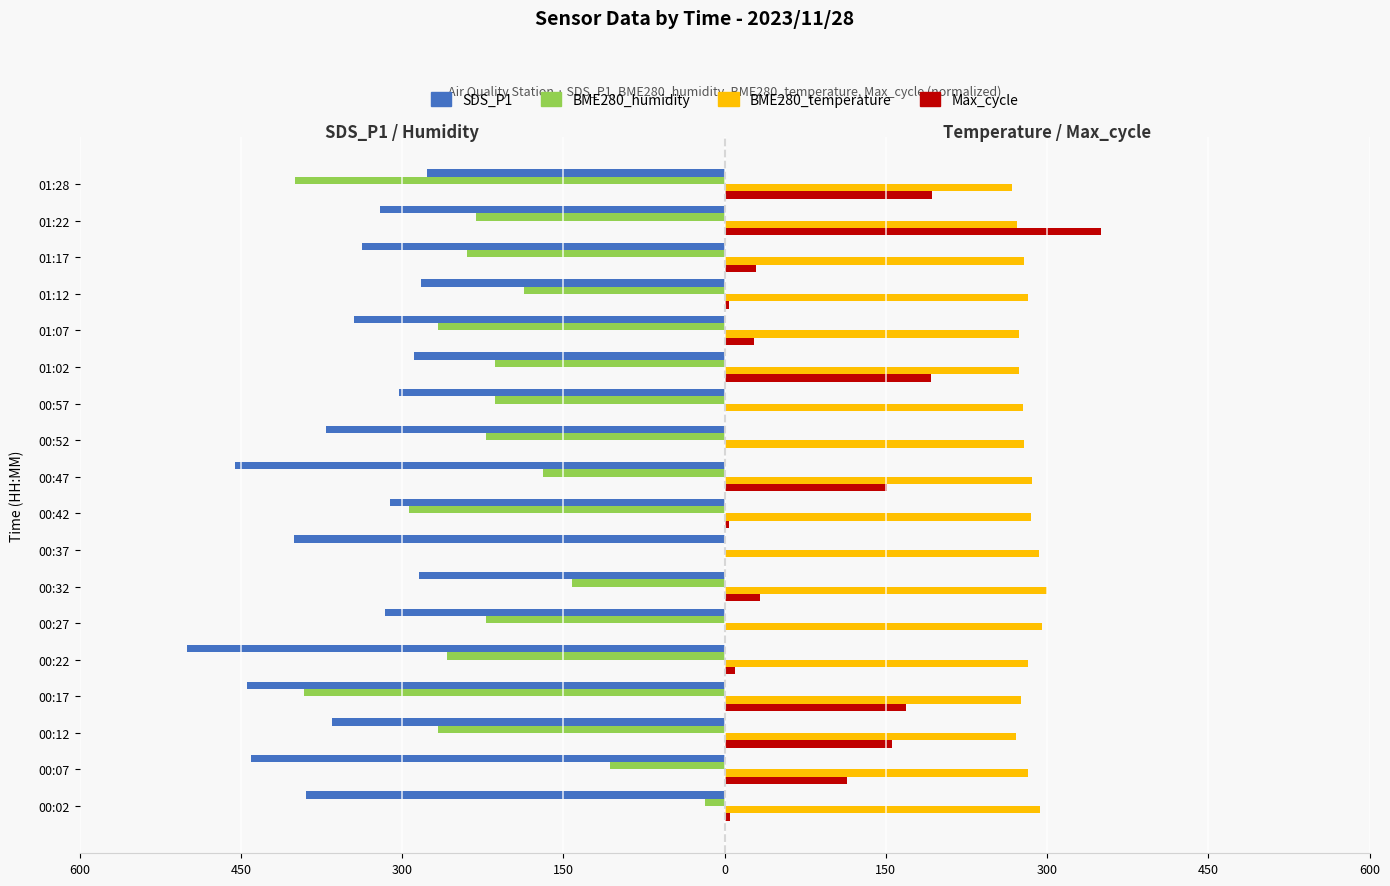

What is the difference between the second highest and second lowest values in the Max_cycle series?

192.2